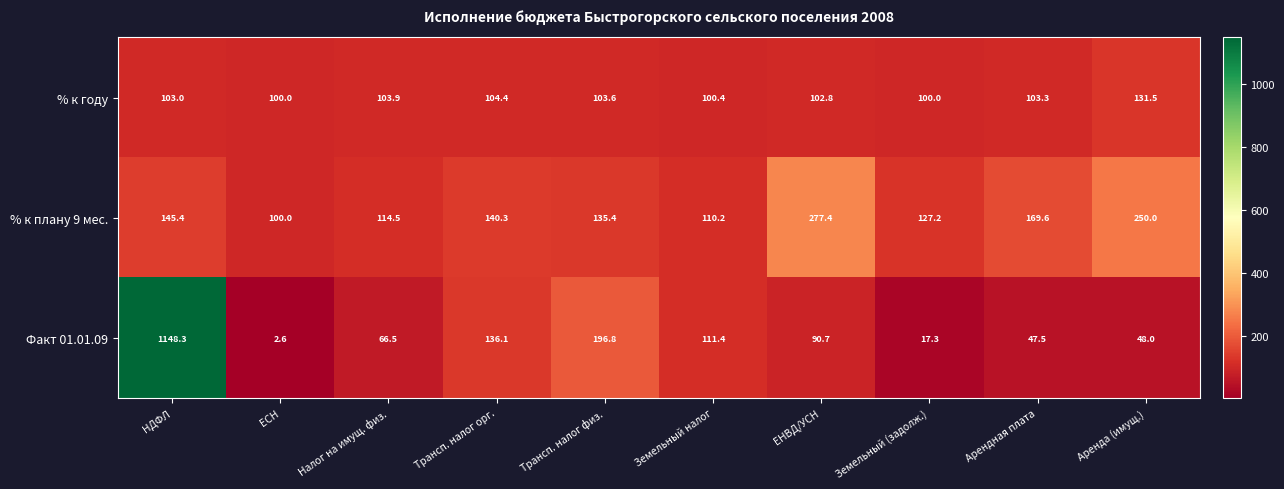

Rank the series by their average value, from lowest to highest.

% к году, % к плану 9 мес., Факт 01.01.09